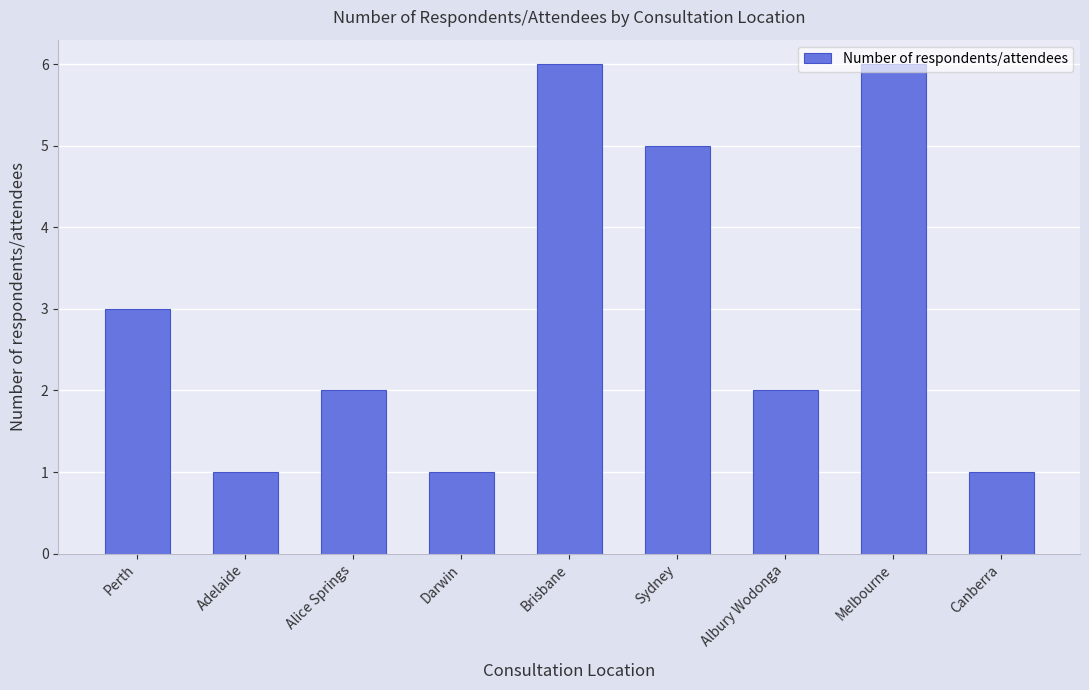

Where does the data first go above 2?

Perth